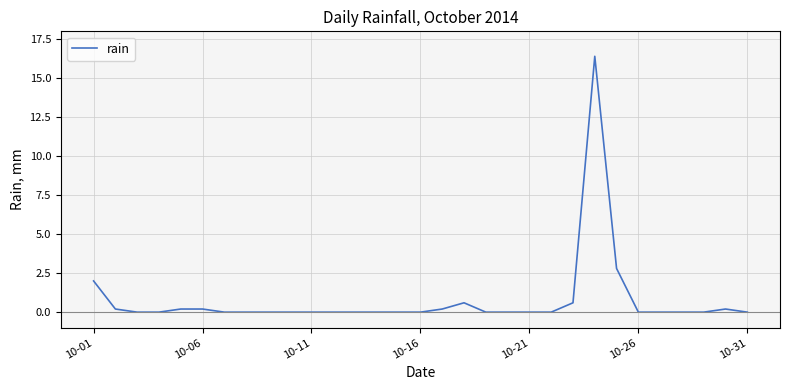

Reading right to left, transcribe all the data shown in this chart.

0.0	0.2	0.0	0.0	0.0	0.0	2.8	16.4	0.6	0.0	0.0	0.0	0.0	0.6	0.2	0.0	0.0	0.0	0.0	0.0	0.0	0.0	0.0	0.0	0.0	0.2	0.2	0.0	0.0	0.2	2.0